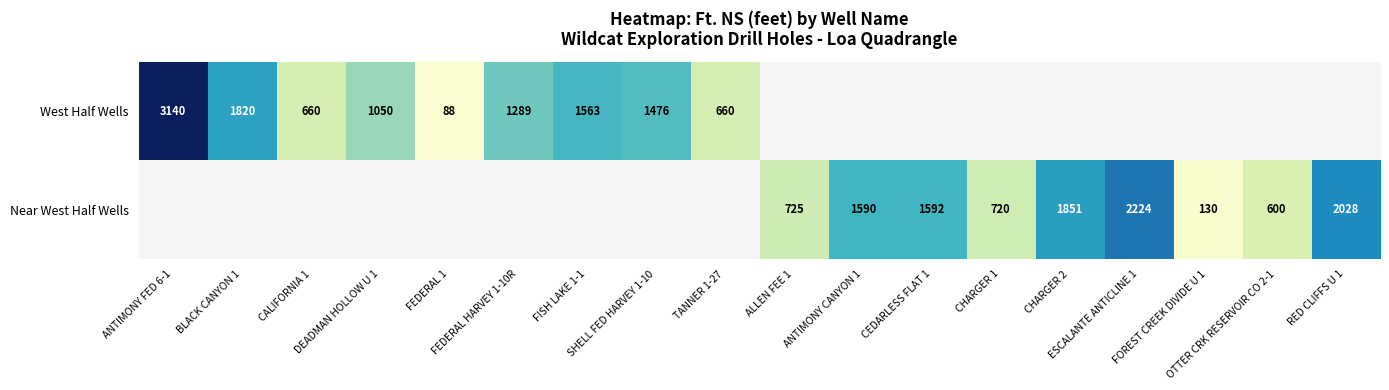

At which label does West Half Wells reach its peak?

ANTIMONY FED 6-1